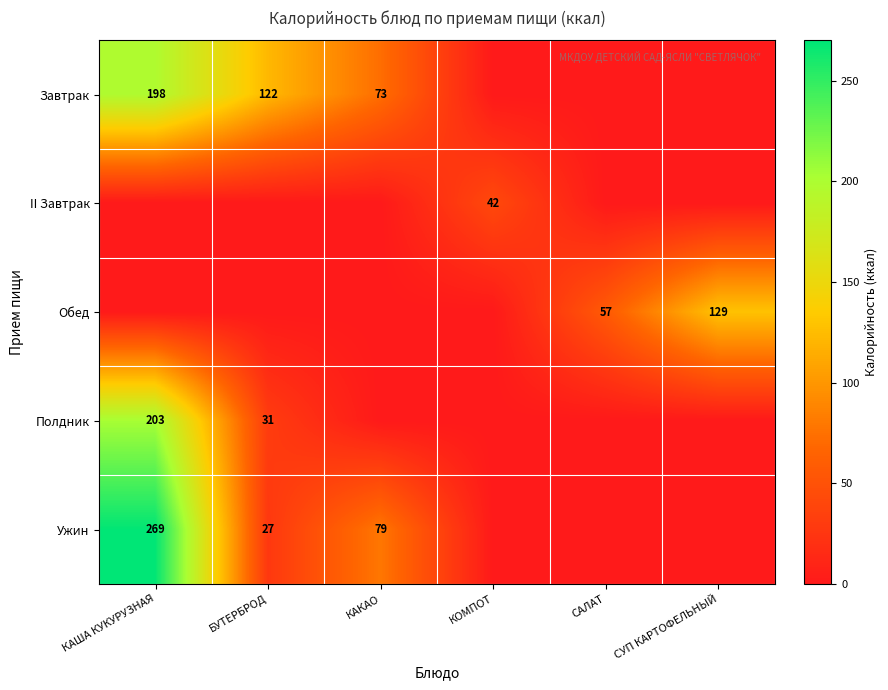

The Полдник series shows 0 at КОМПОТ. True or false?

True